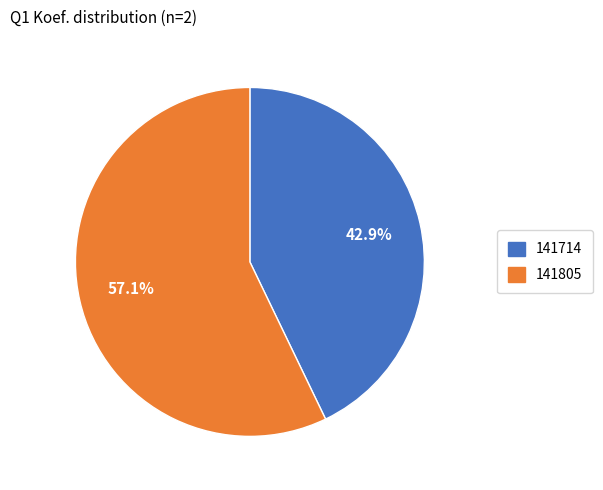

Which category has the biggest portion of the pie?

141805